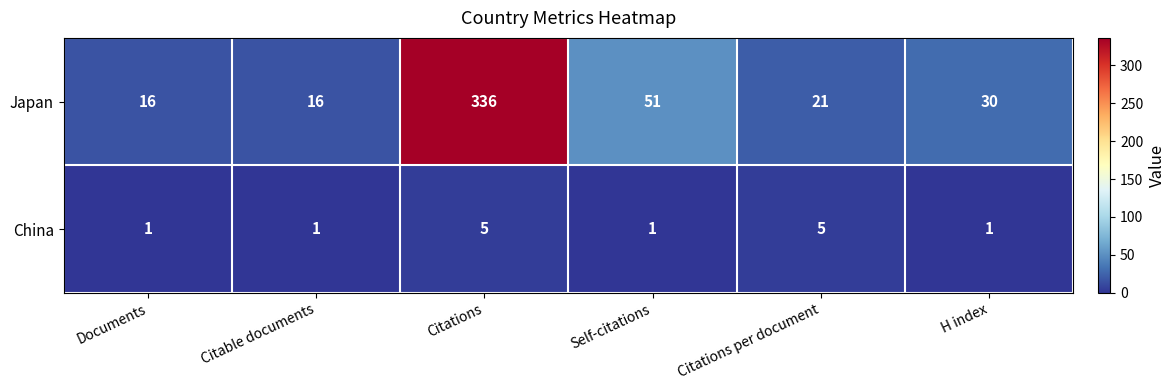

At which label is Japan closest to 176?

Self-citations